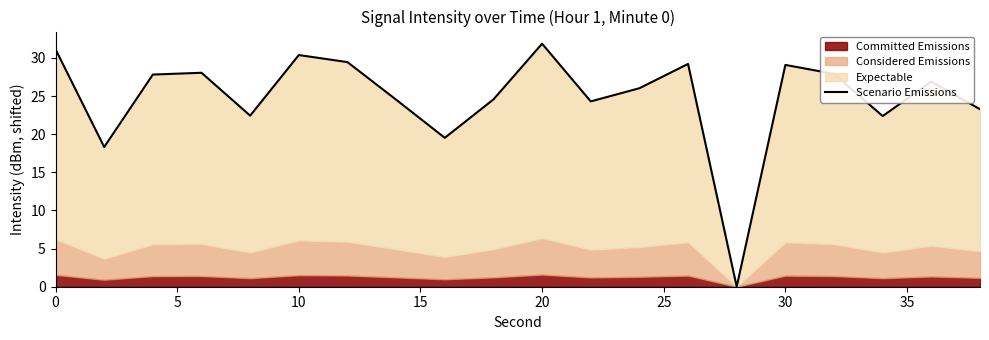

The chart shows a value of 16.7 at 10. True or false?

False